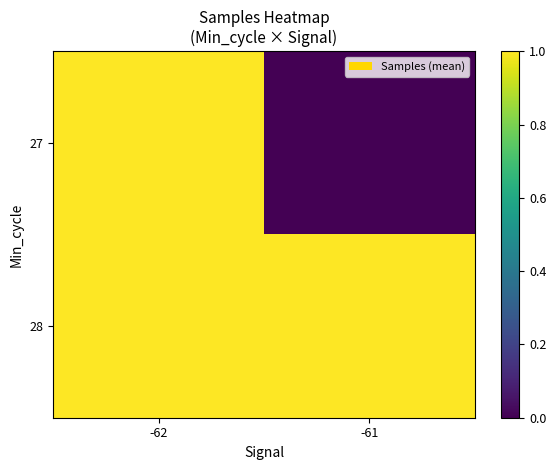

At how many categories does at least one series exceed 0?

2